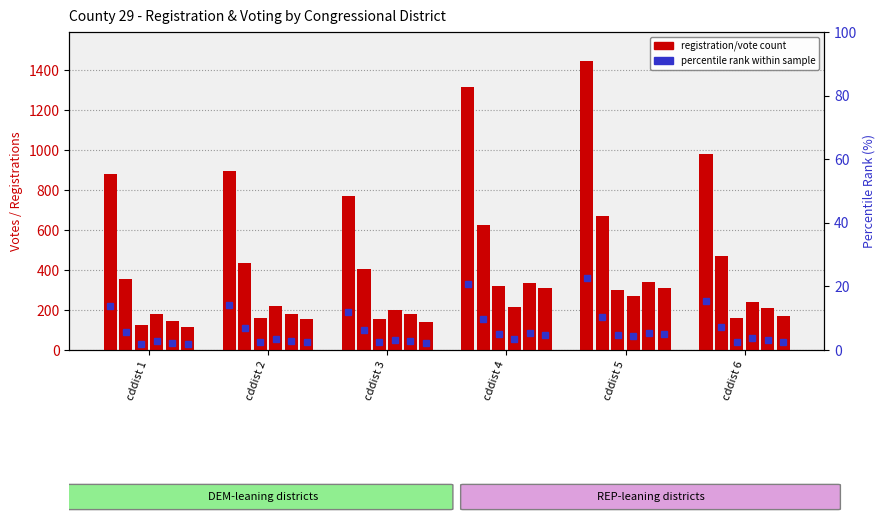

The value of TOTREG at cddist 6 is 1710.9. True or false?

False